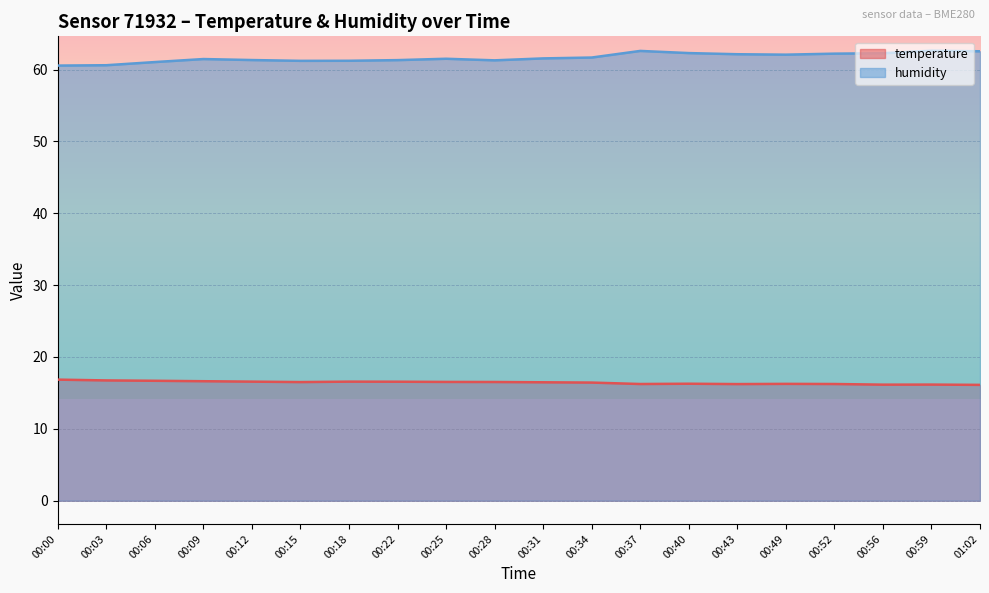

How many lines are shown in the chart?

2